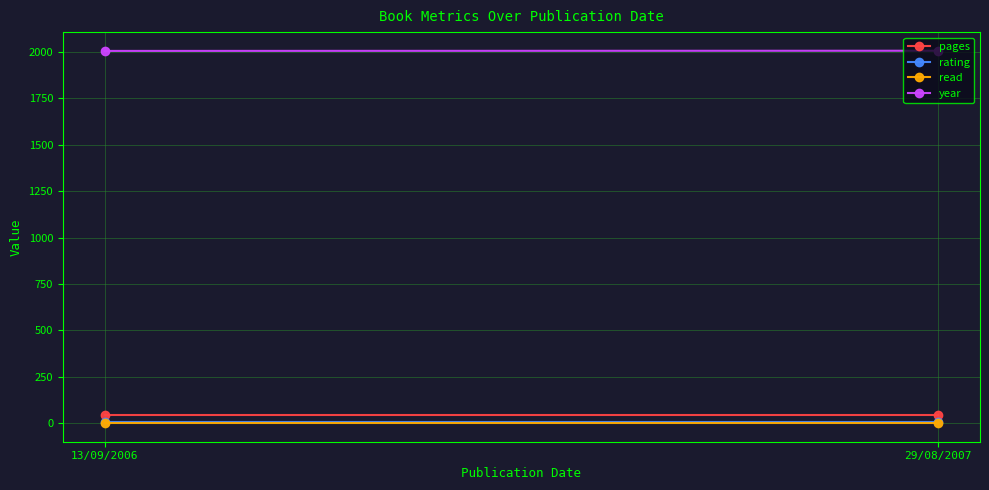

Which category has the highest value across all series?

29/08/2007